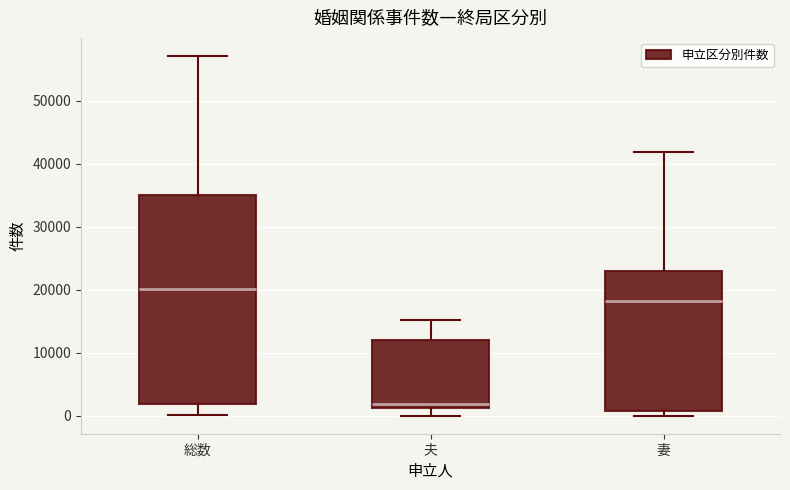

Reading left to right, read every box against the y-axis: the position of its median line, the range the box covers, and the ends of its whiskers. The values are not printed on the chart, so give them approximately, as read against the axis.

総数: median 20000, box 2000 to 35000, whiskers 0 to 57000
夫: median 2000, box 1000 to 12000, whiskers 0 to 15000
妻: median 18000, box 1000 to 23000, whiskers 0 to 42000